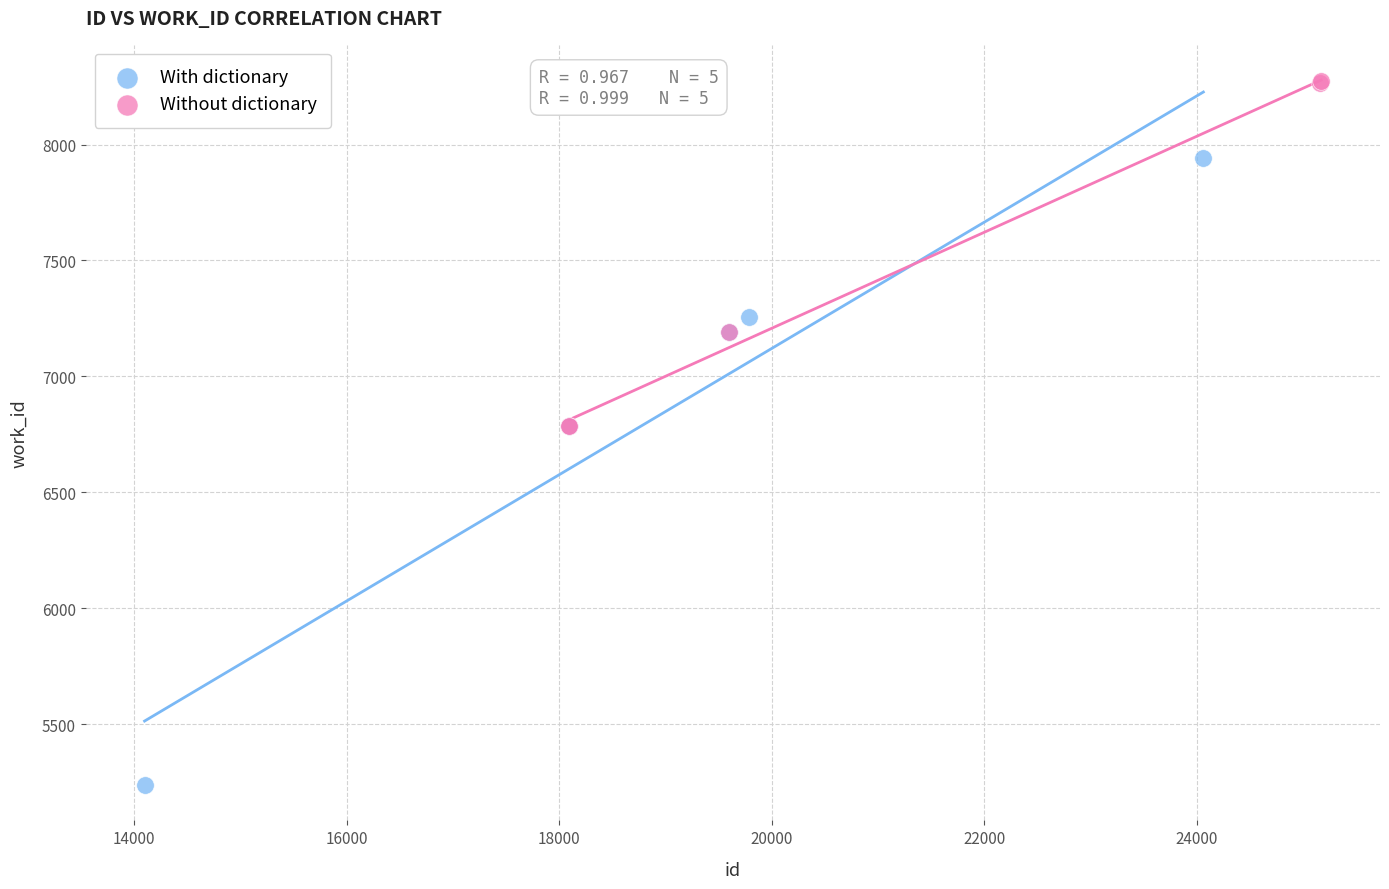

Which series reaches the maximum Y coordinate?

Without dictionary